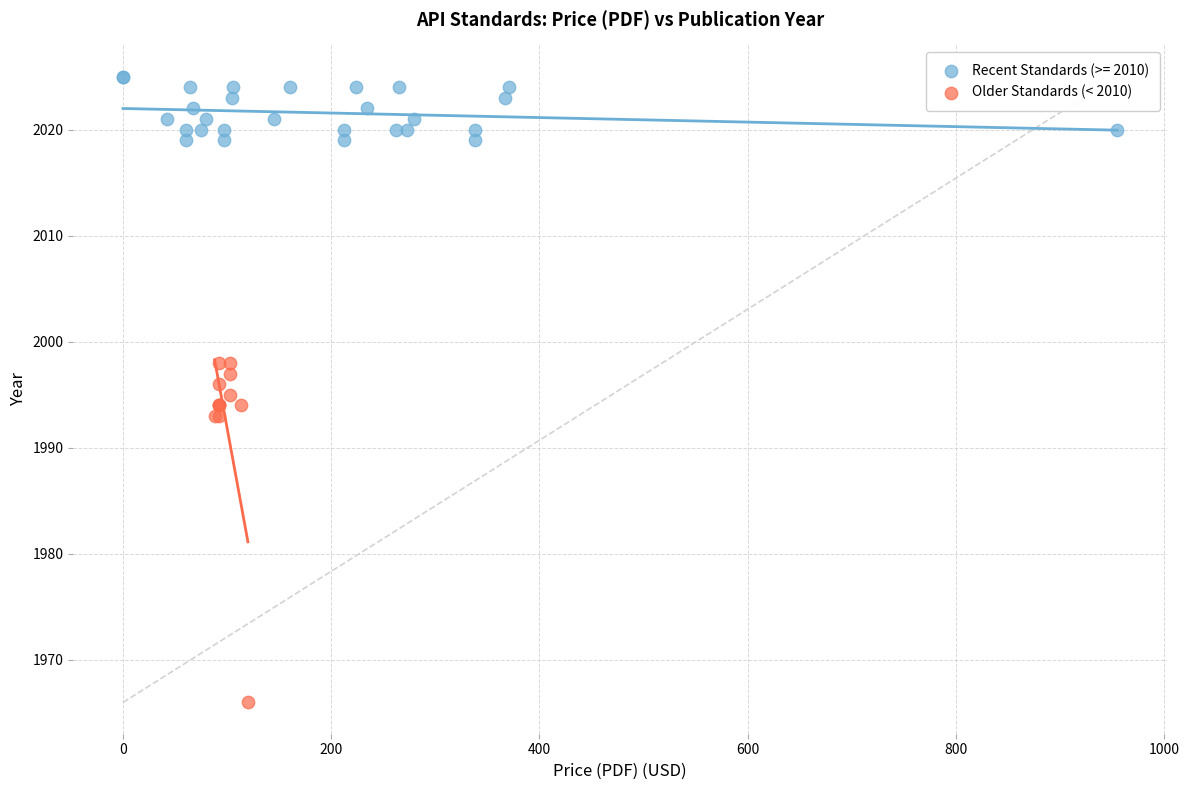

Which series contains the lowest Y value?

Older Standards (< 2010)